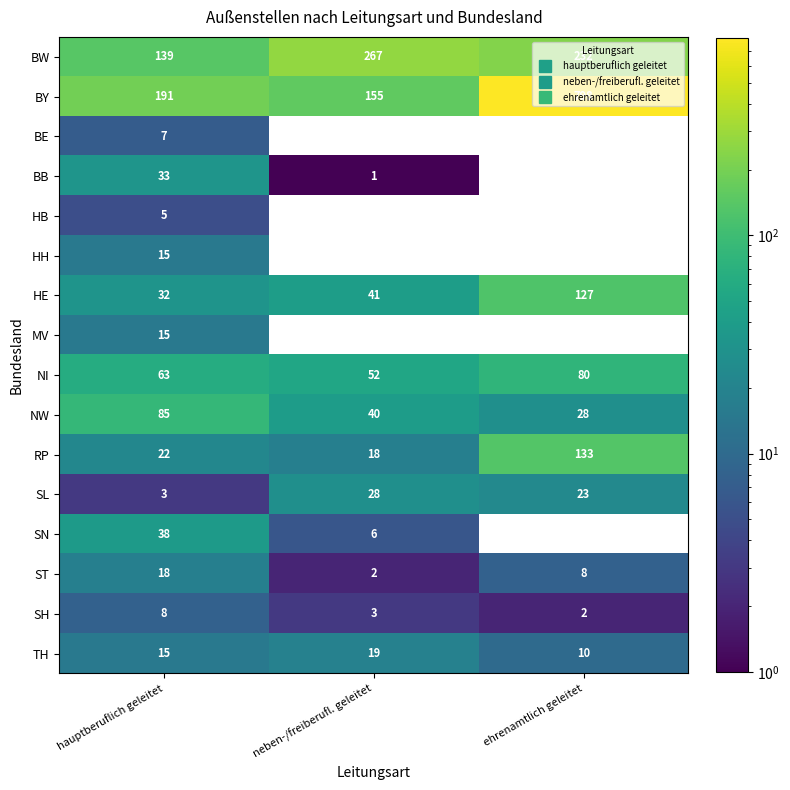

Which series has the largest range (max minus min)?

BY